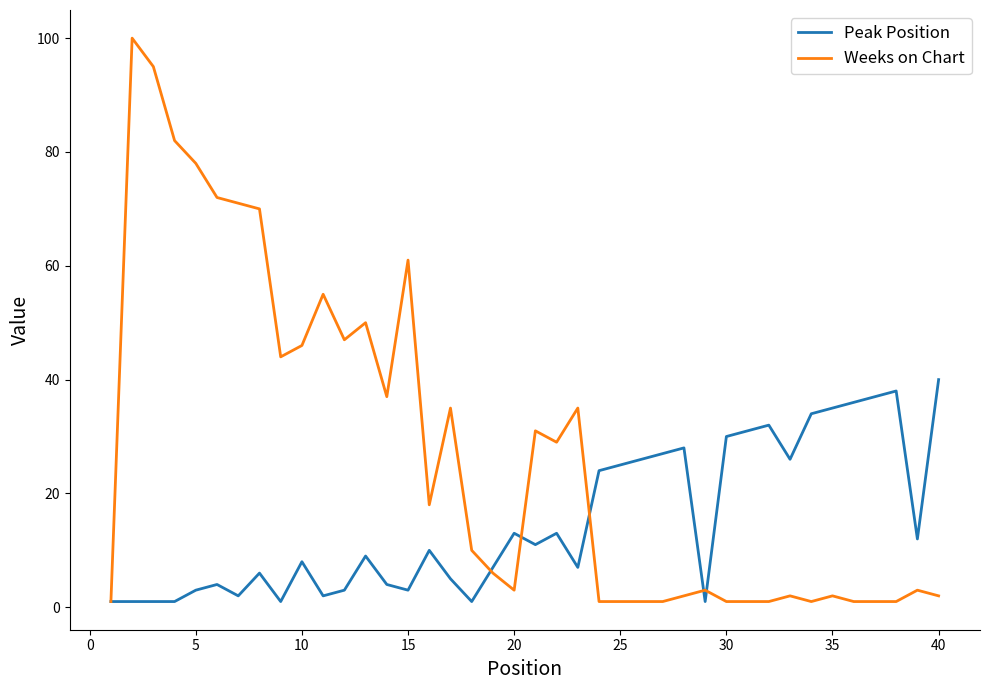

Which series has the largest range (max minus min)?

Weeks on Chart